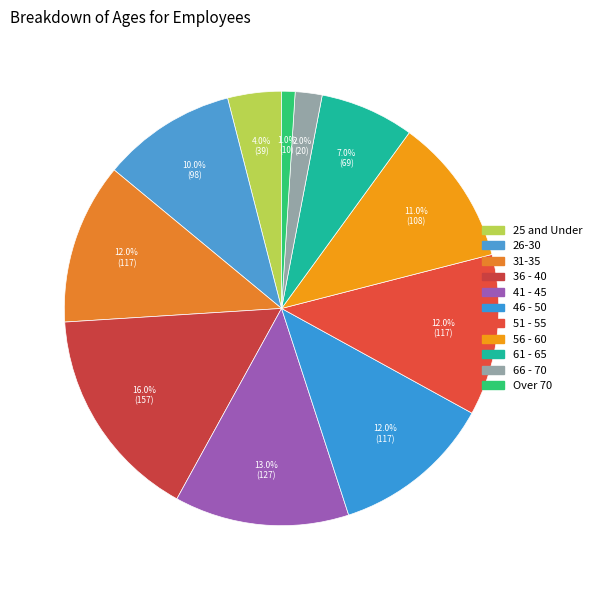

Count the number of slices in the pie.

11